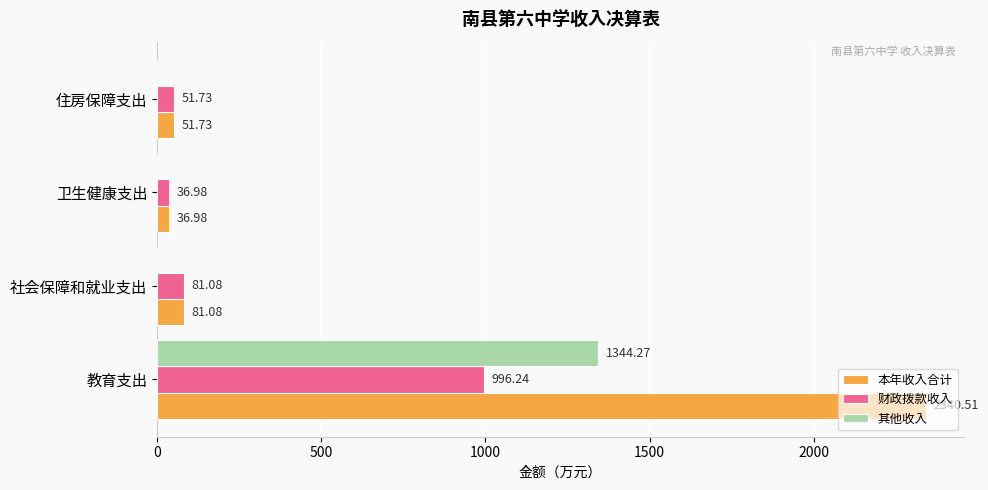

Which series changed the most between 教育支出 and 卫生健康支出?

本年收入合计